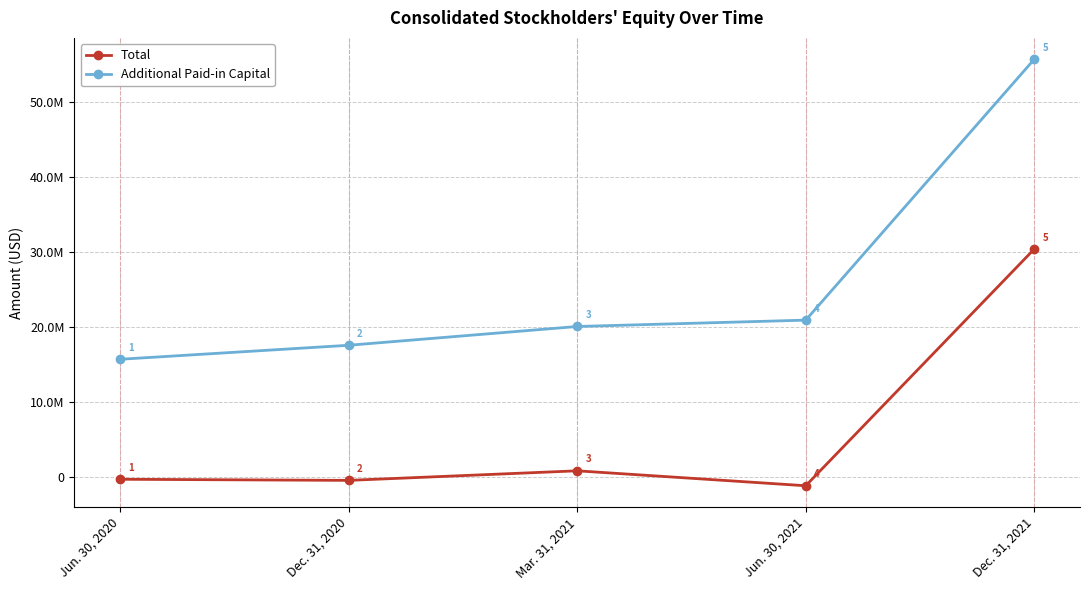

What is the value of the Additional Paid-in Capital point at the 2nd from the left?

17580272